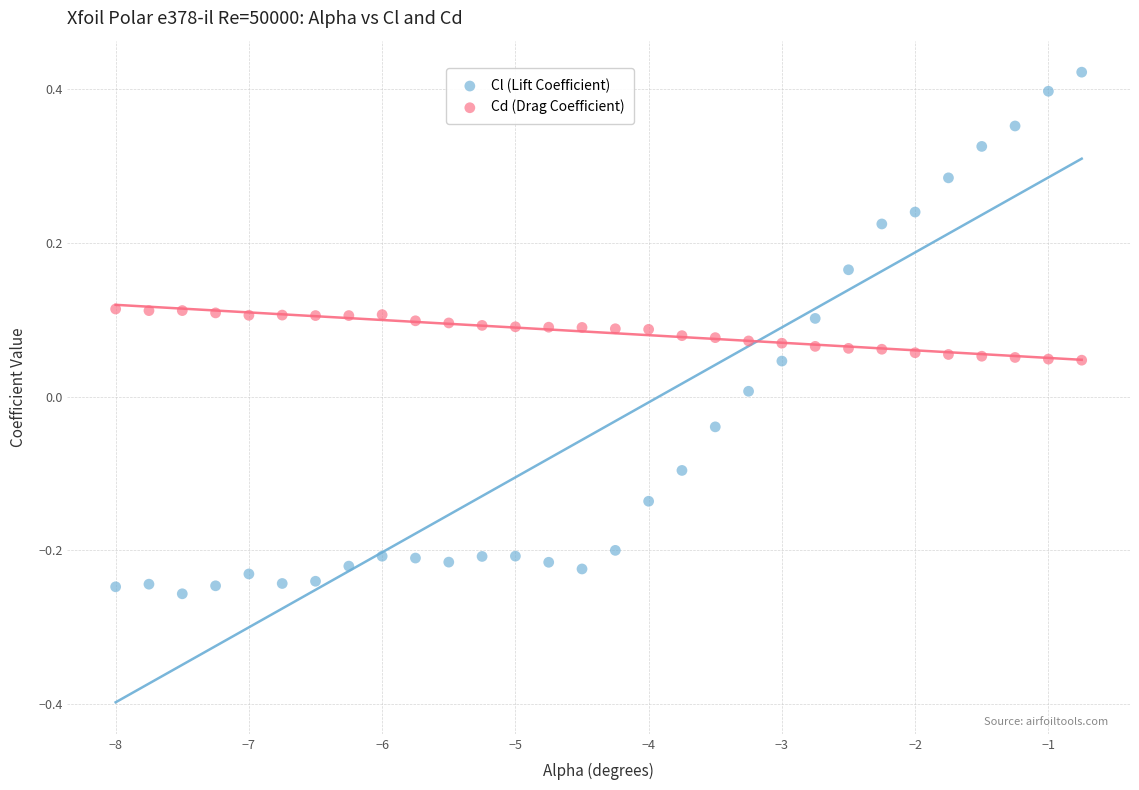

Which series reaches the minimum Y coordinate?

Cl (Lift Coefficient)